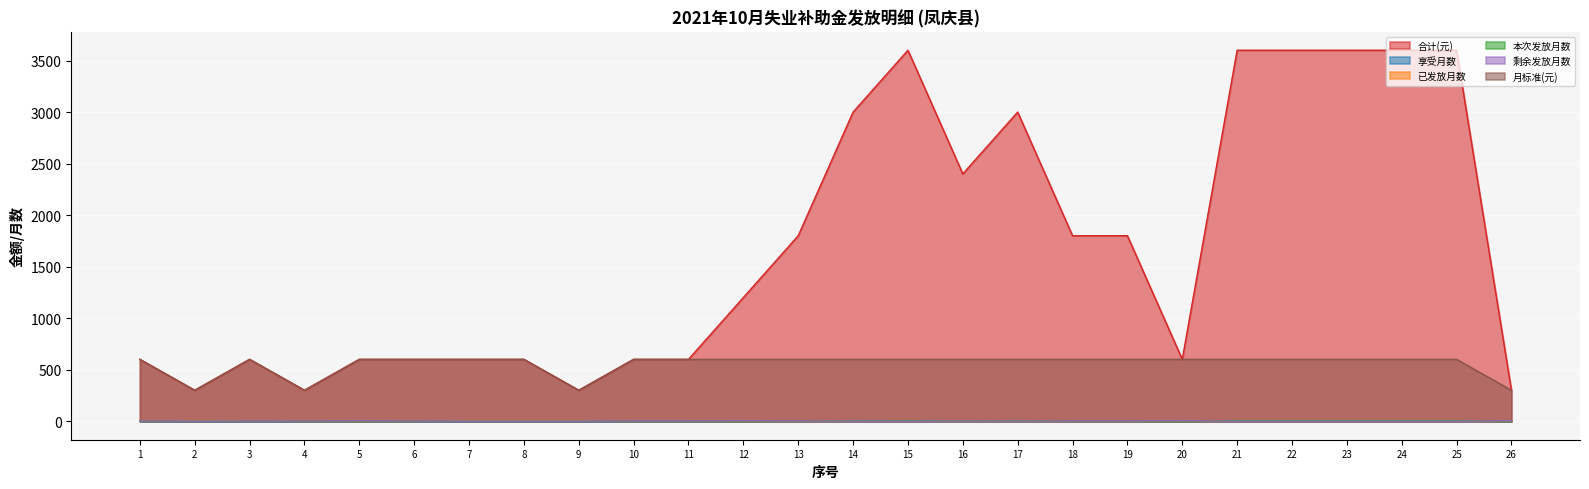

Where is the first local maximum for 月标准(元)?

3